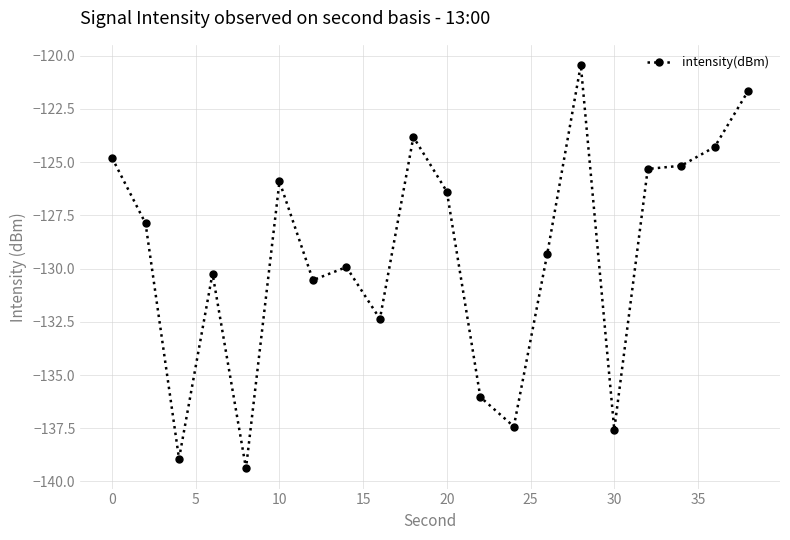

True or false: the data has more than 0 interior local peaks.

True